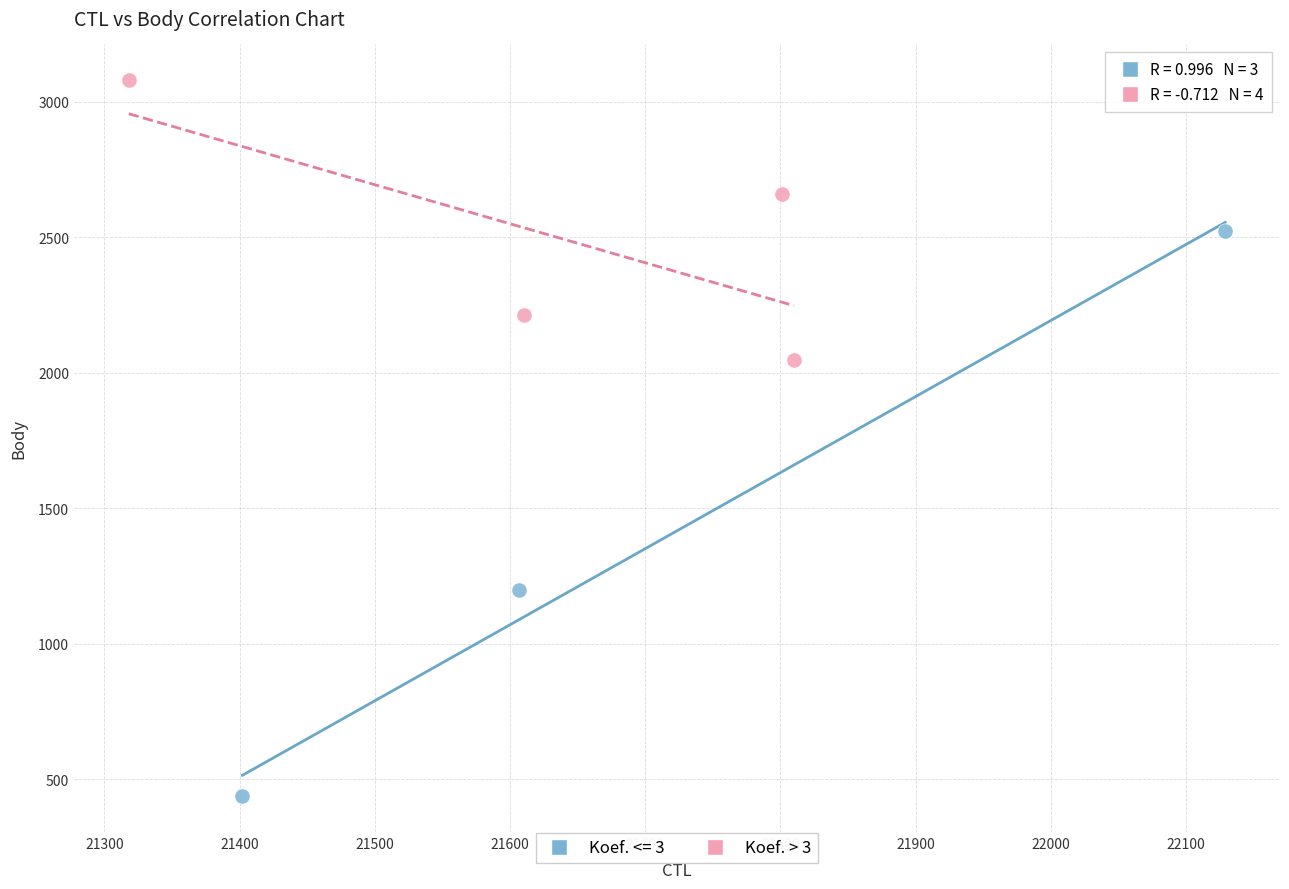

Which series reaches the minimum Y coordinate?

Koef. <= 3